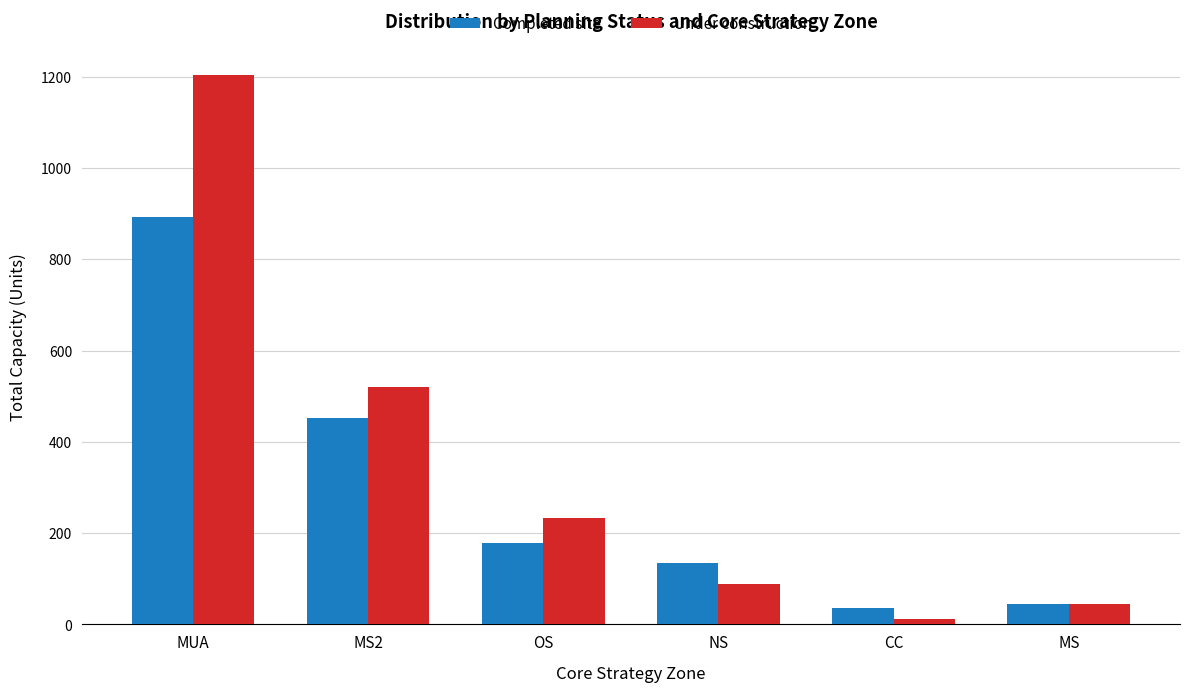

At which category is the sum across all series the highest?

MUA